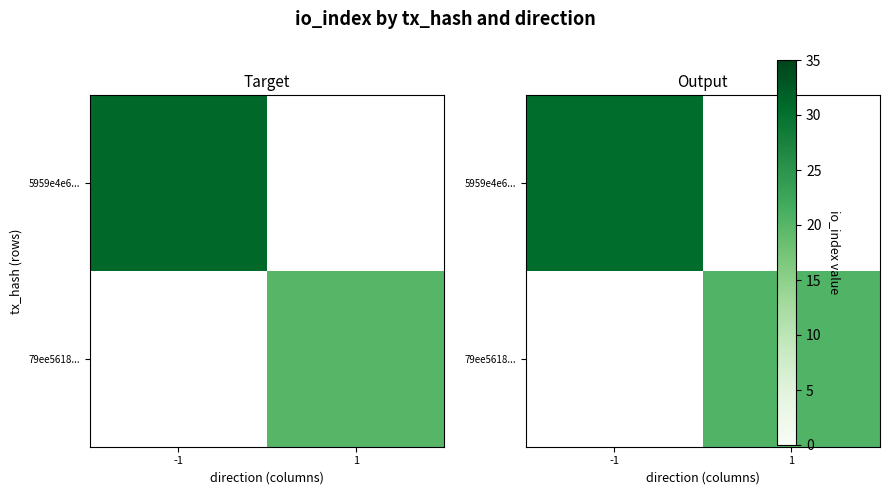

How many values in 79ee5618... are above zero?

1